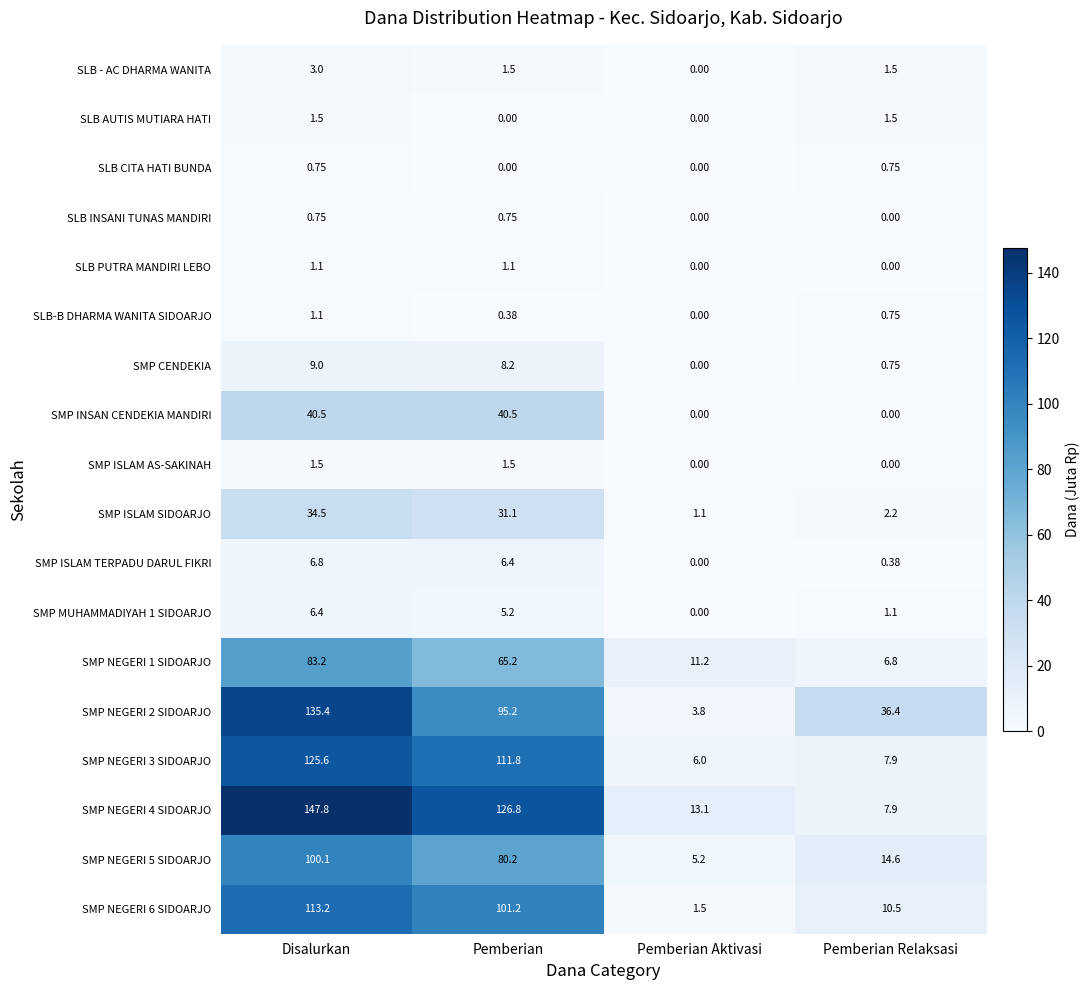

At which category is the sum across all series the highest?

Disalurkan